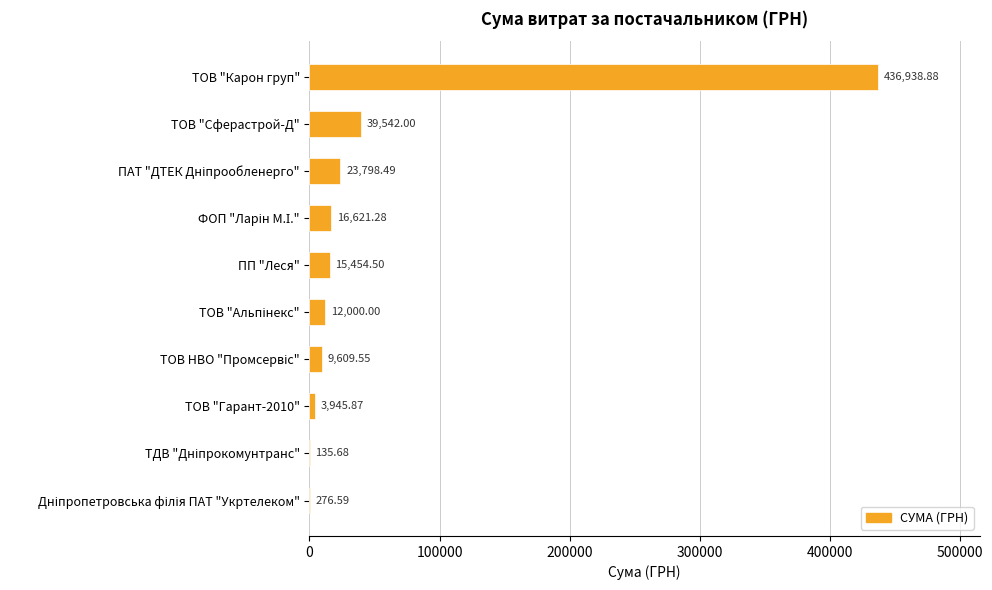

Which label corresponds to the largest value in the chart?

ТОВ "Карон груп"